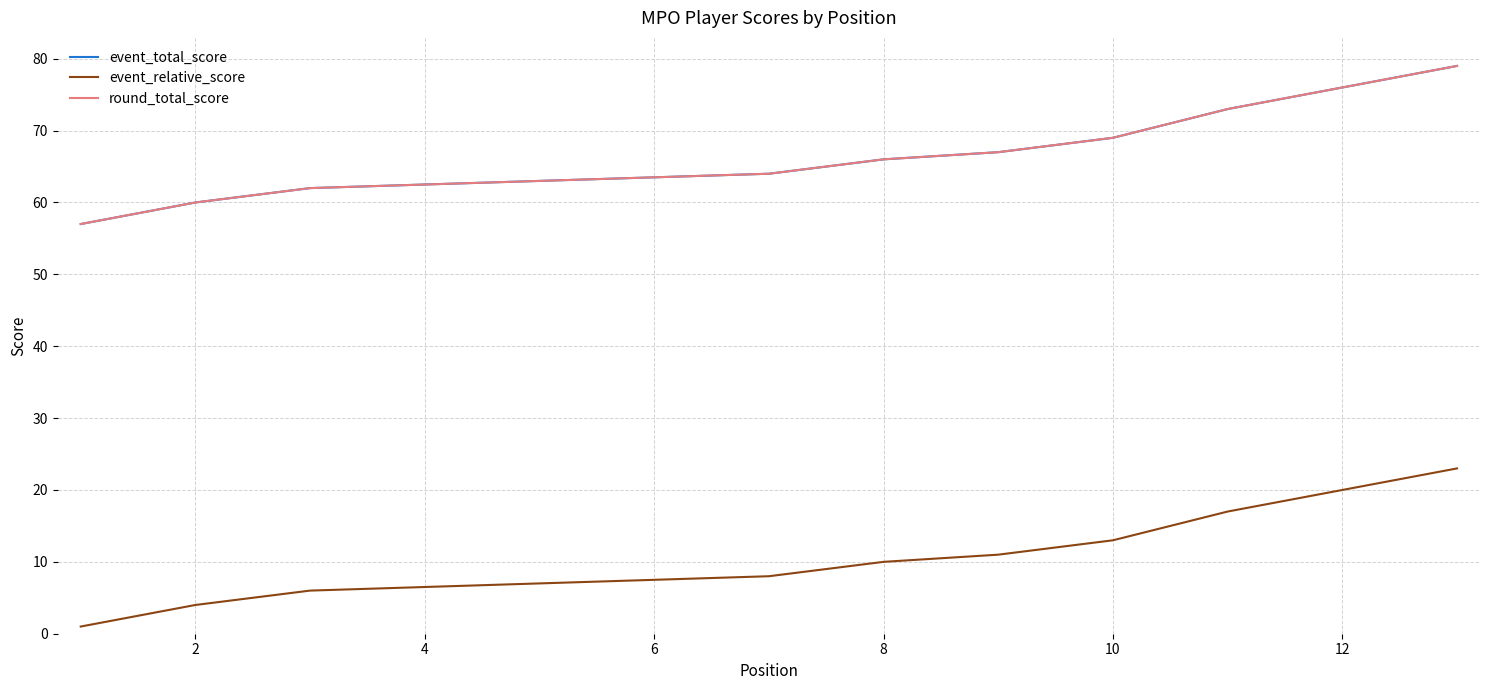

Which series has the largest total across all categories?

event_total_score